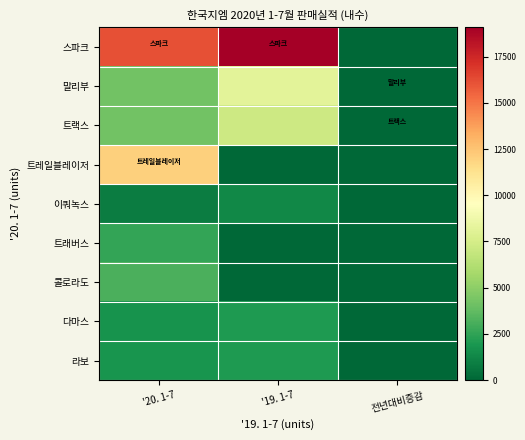

What is the greatest value displayed?

19080.0